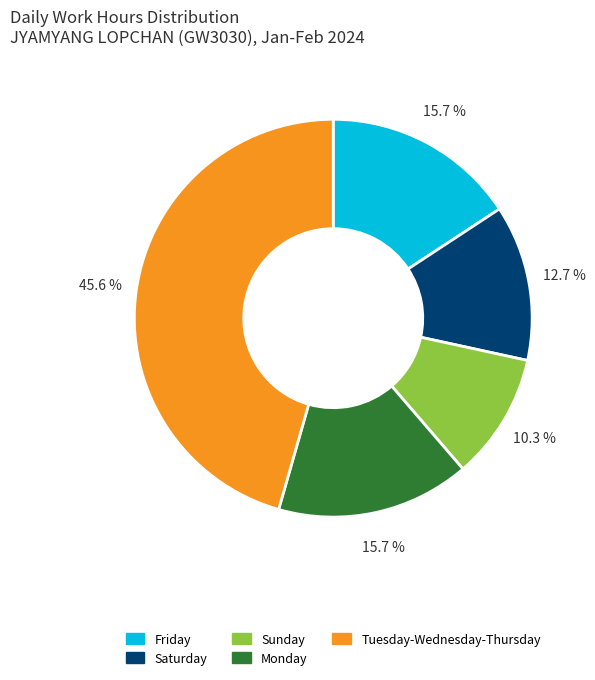

Which category has the biggest portion of the pie?

Tuesday-Wednesday-Thursday